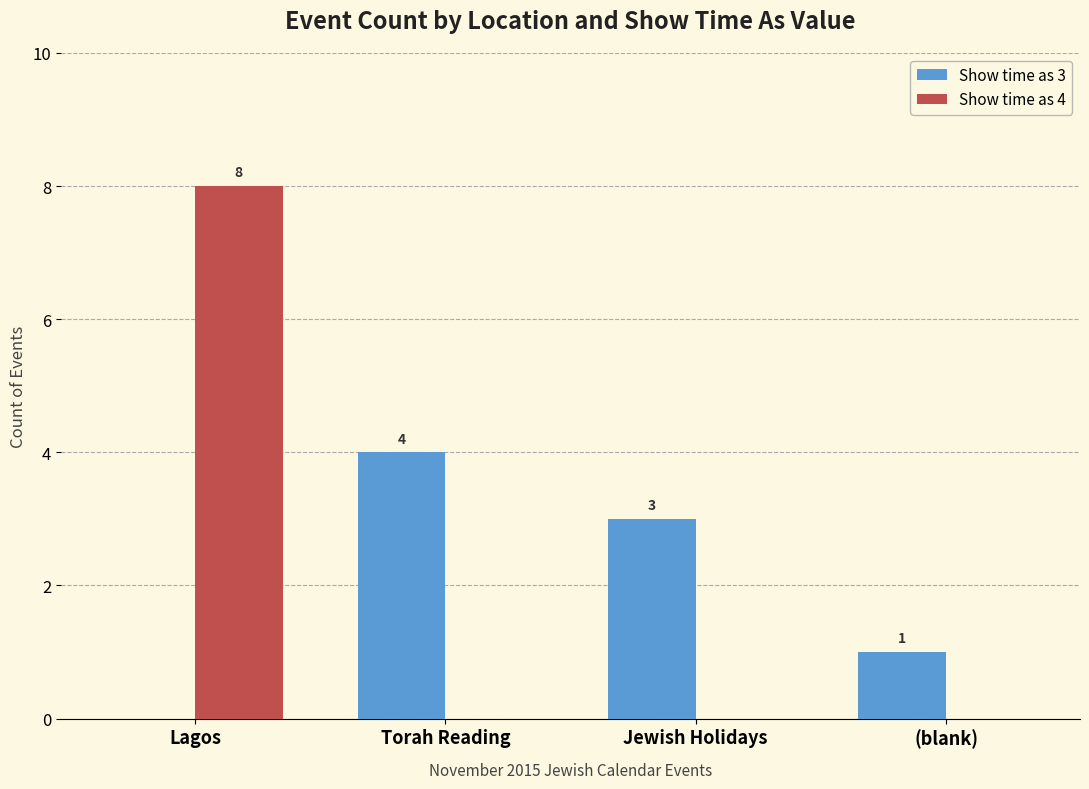

Is it true that Show time as 4 equals 8 at Lagos?

True